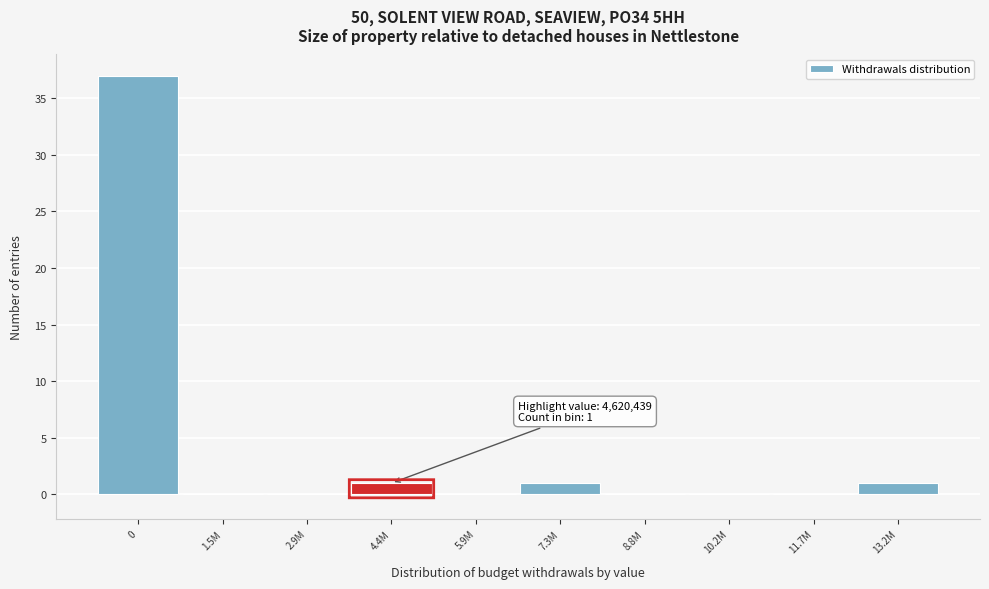

Reading left to right, transcribe all the data shown in this chart.

0=37	1.5M=0	2.9M=0	4.4M=1	5.9M=0	7.3M=1	8.8M=0	10.2M=0	11.7M=0	13.2M=1